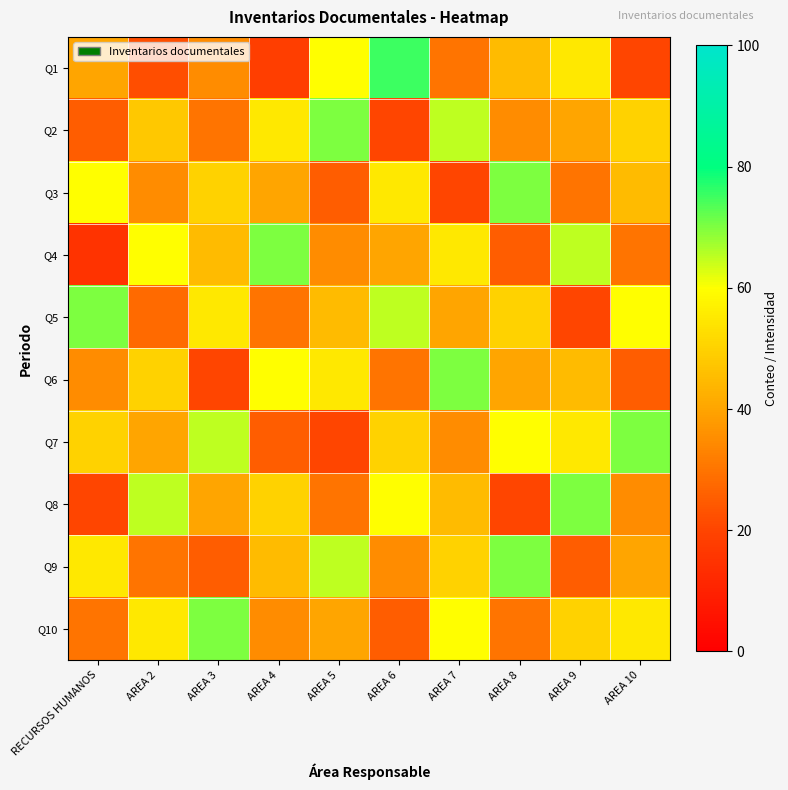

Which series has the largest range (max minus min)?

Q1